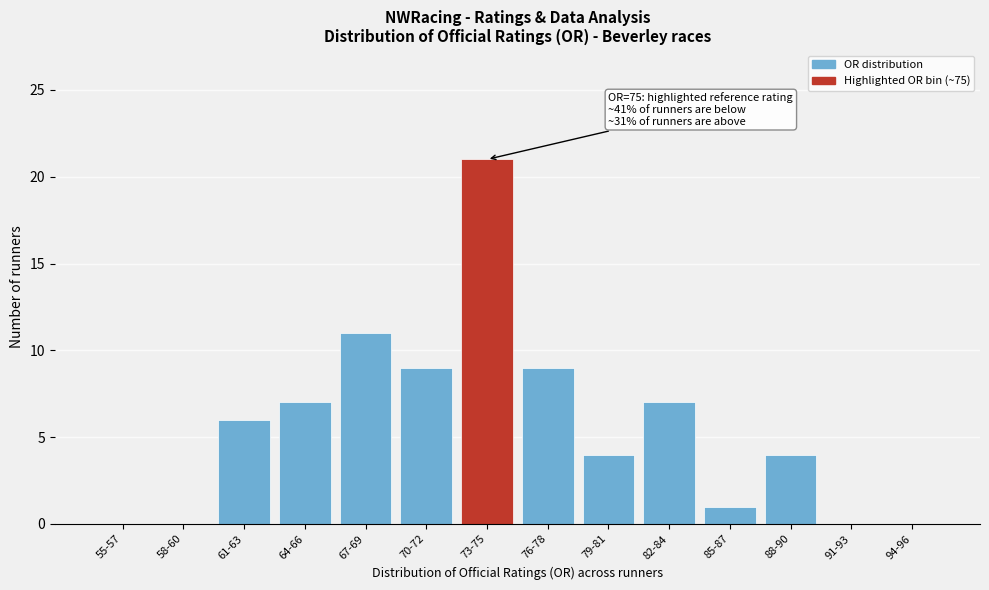

Reading left to right, list all the values displayed in this chart.

55-57=0	58-60=0	61-63=6	64-66=7	67-69=11	70-72=9	73-75=21	76-78=9	79-81=4	82-84=7	85-87=1	88-90=4	91-93=0	94-96=0